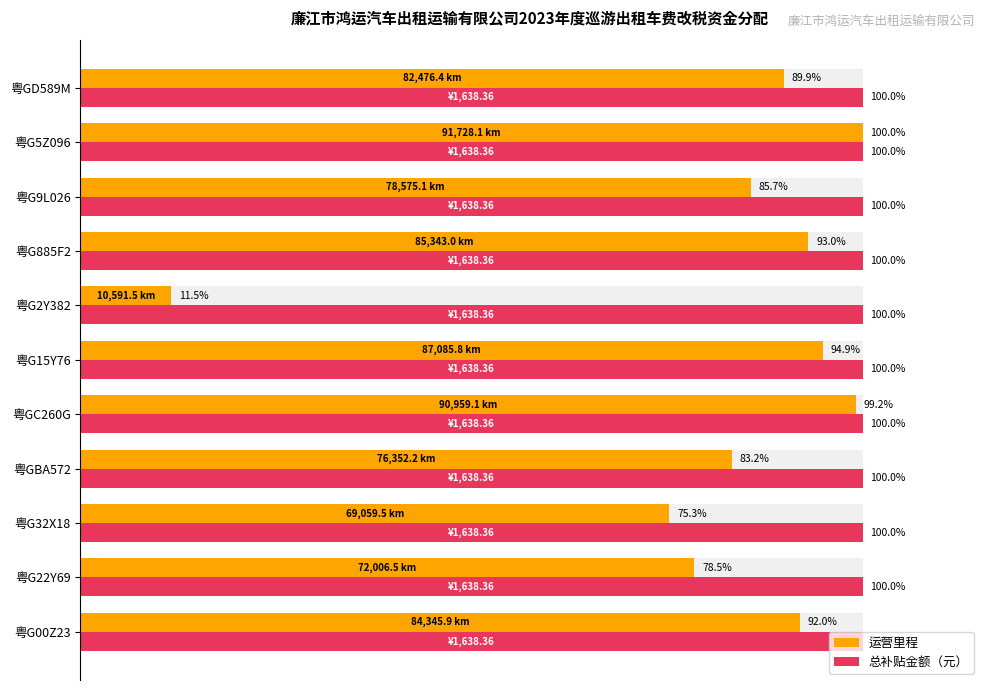

Count the number of data series in this chart.

2